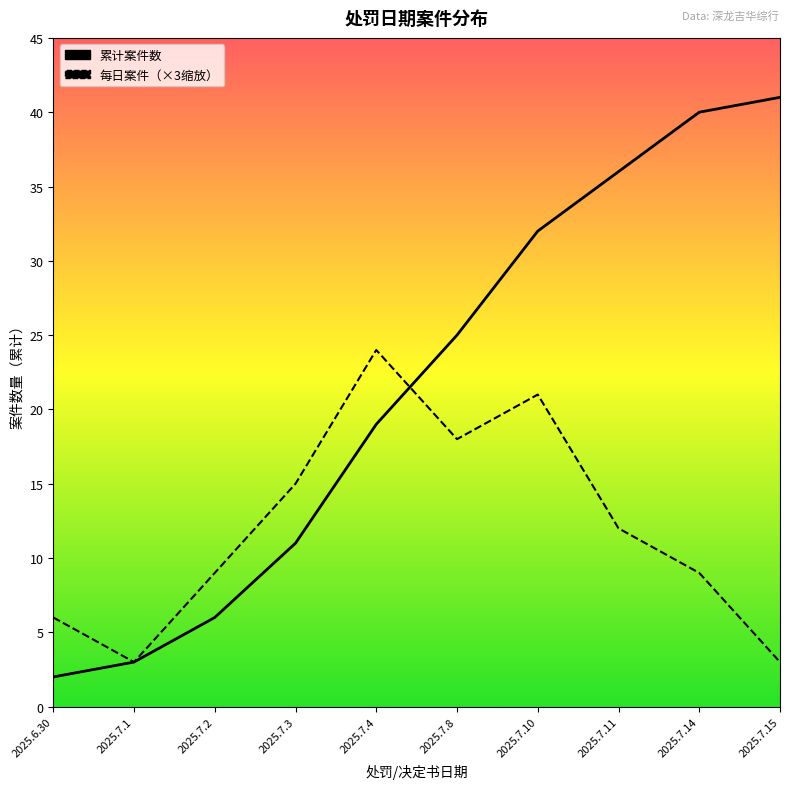

True or false: the data has more than 0 interior local peaks.

True